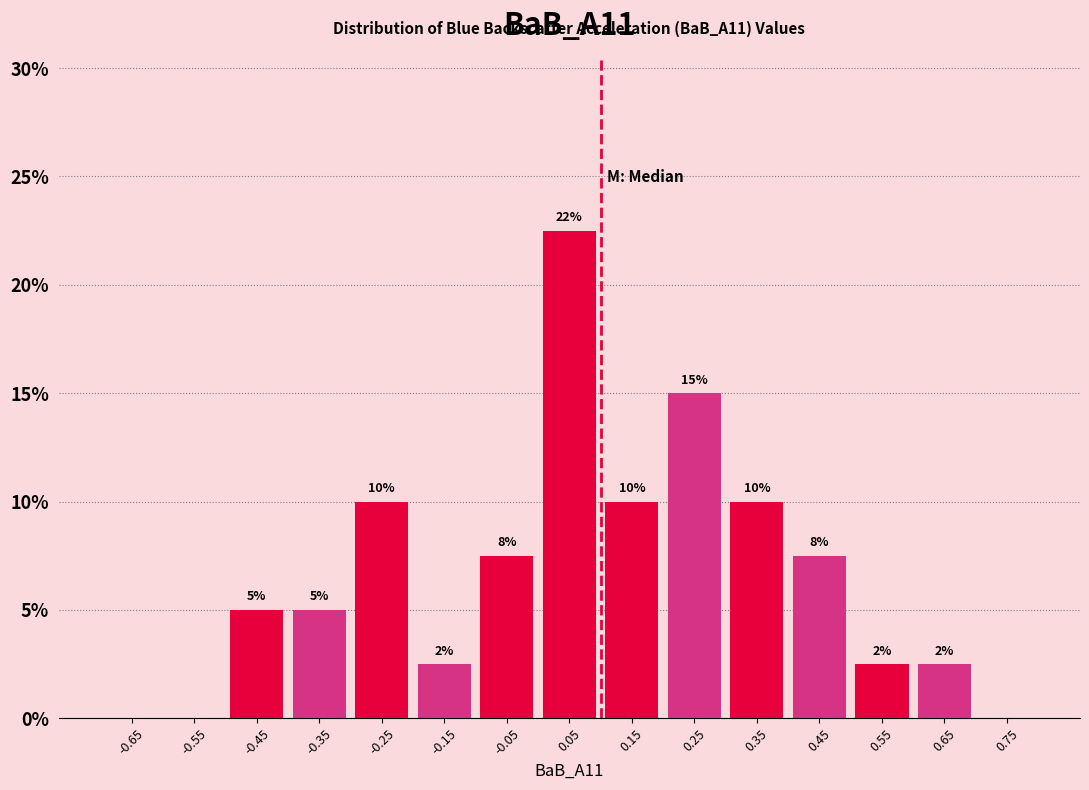

Which range on the x-axis has the tallest bar?

0.0 to 0.1